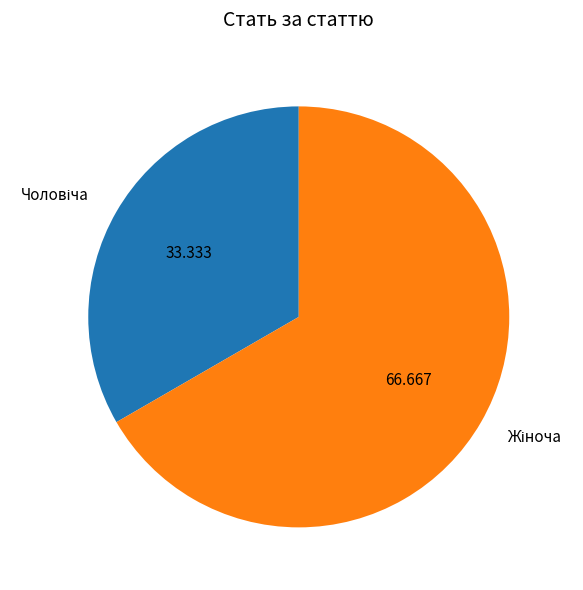

Does any single category account for the majority?

Yes